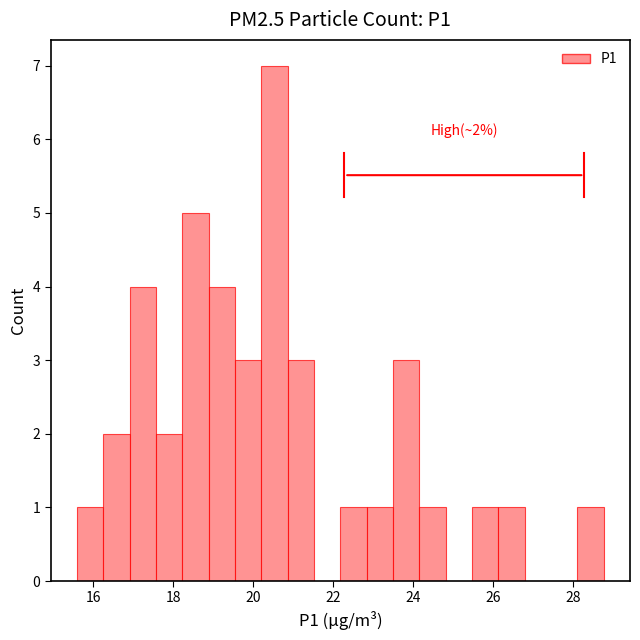

Around what value on the x-axis is the tallest bar? Give the approximate position of its centre, as read against the axis.

20.6